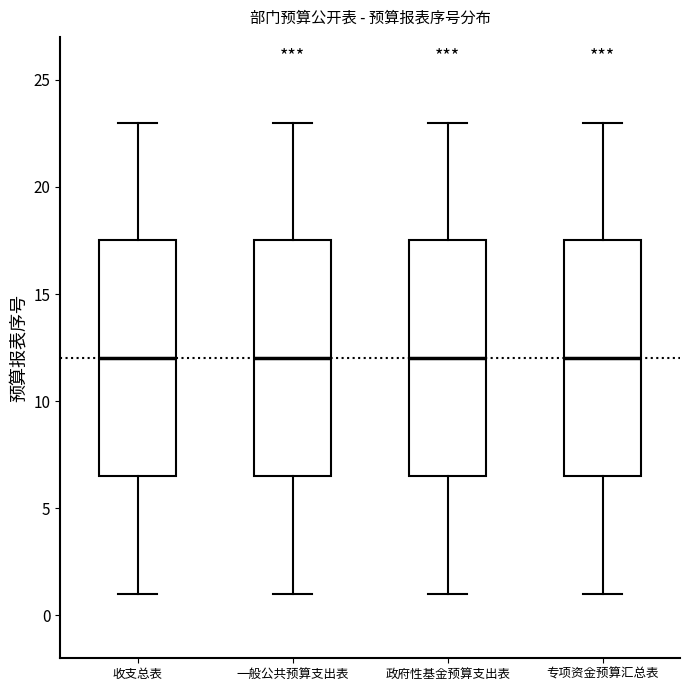

Where is the upper edge of the box for 收支总表 on the y-axis? The values are not printed on the chart, so give them approximately, as read against the axis.

17.5